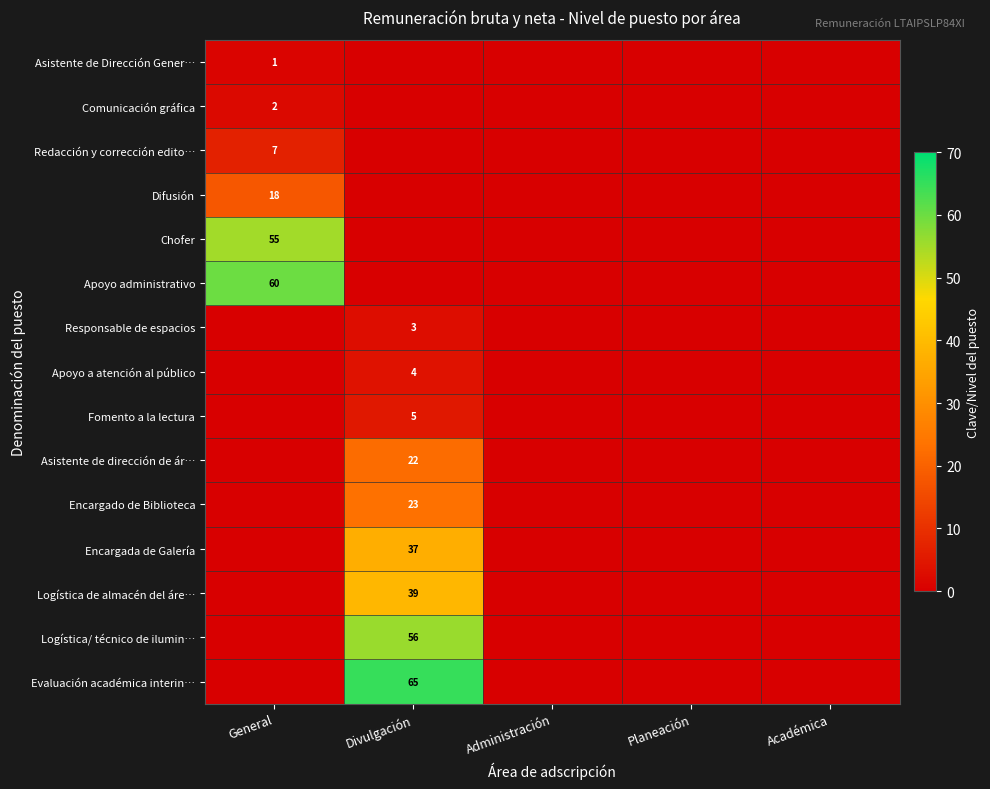

At how many categories does at least one series exceed 30?

2